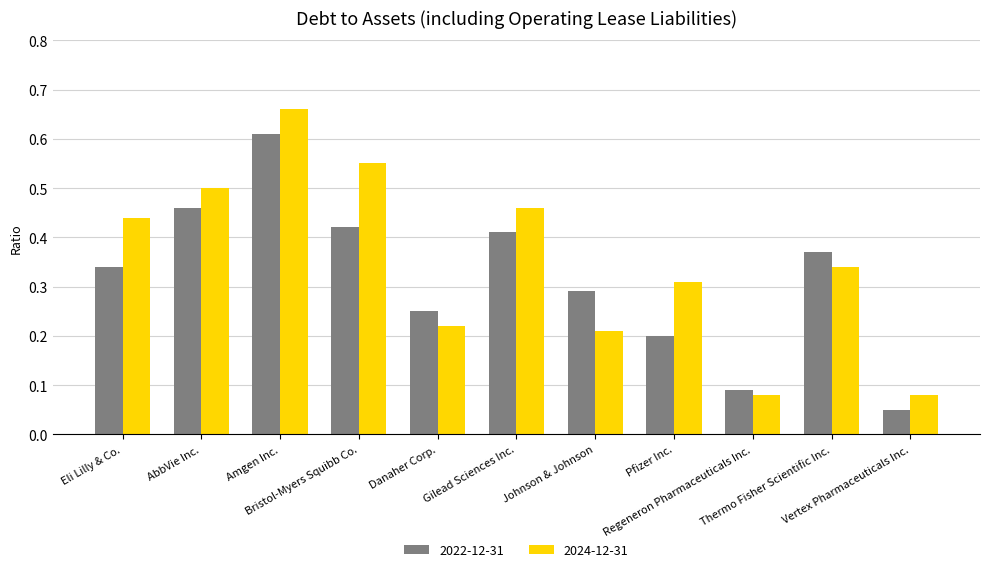

True or false: 2024-12-31 has a value of 0.5 at AbbVie Inc..

True